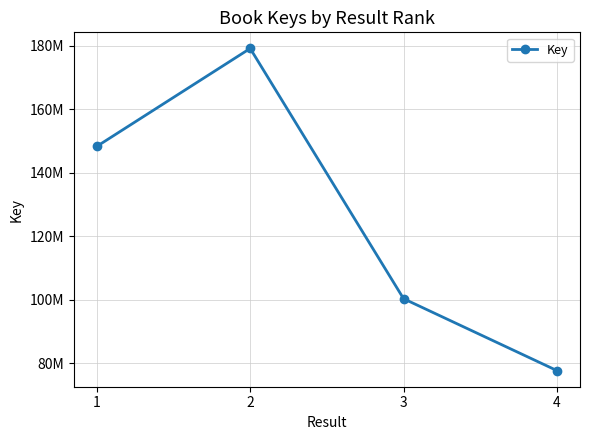

Does the chart have visible grid lines?

Yes